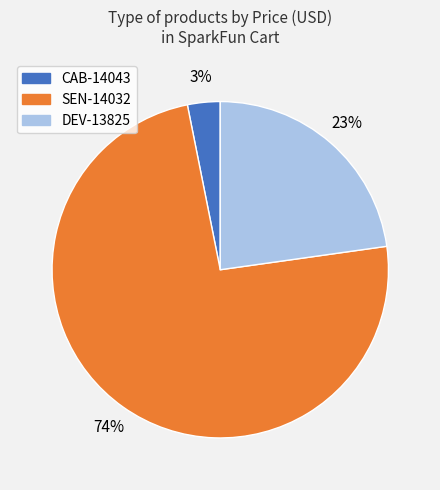

To the nearest percent, what is the combined percentage of CAB-14043 and DEV-13825?

26%